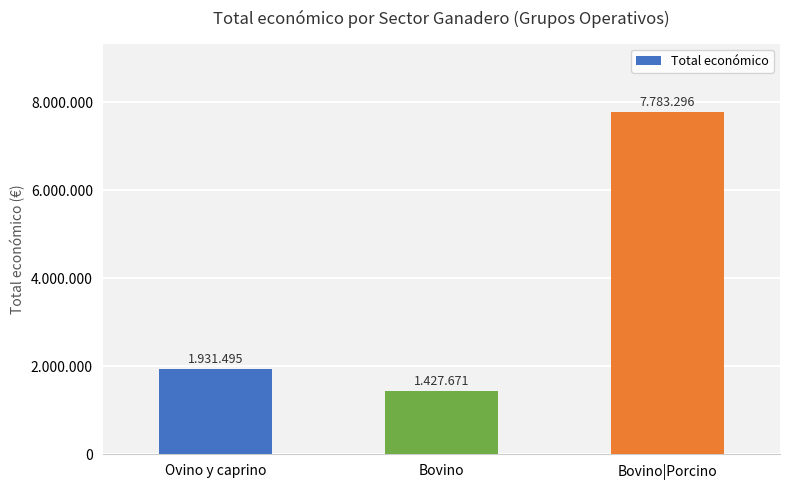

Does the chart contain any negative values?

No